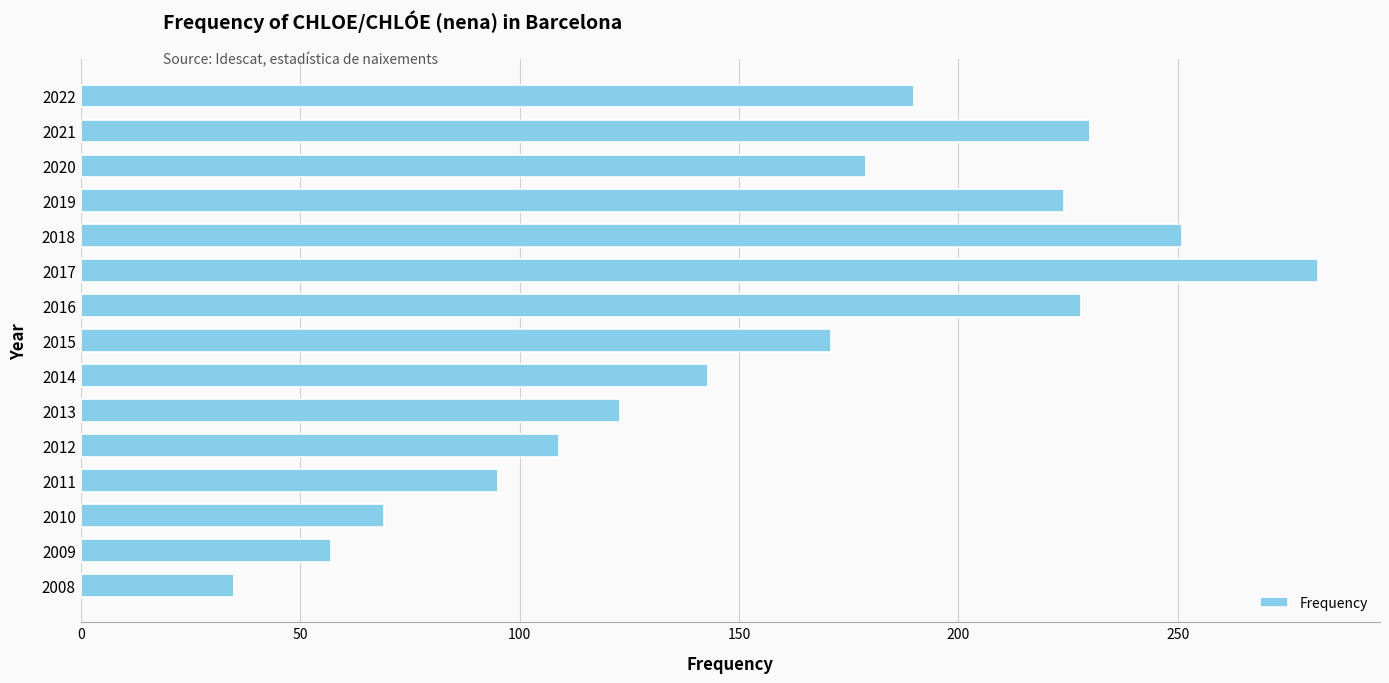

What is the value of the 7th bar from the top?

228